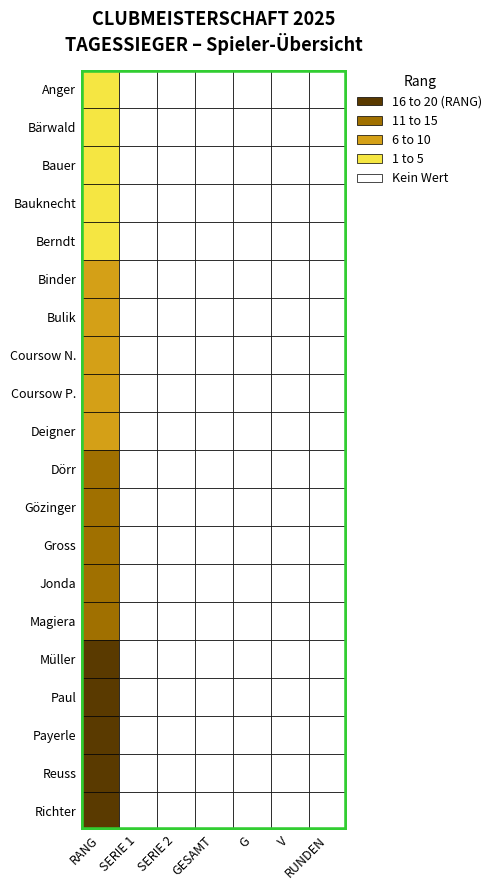

Is the value of Bulik at 6 greater than the value of Paul at 3?

No